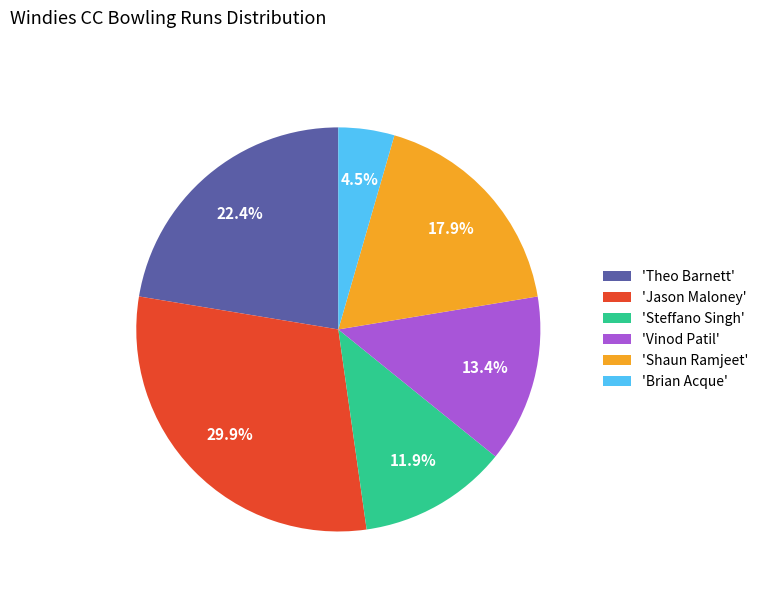

Between 'Steffano Singh' and 'Jason Maloney', which is larger?

'Jason Maloney'